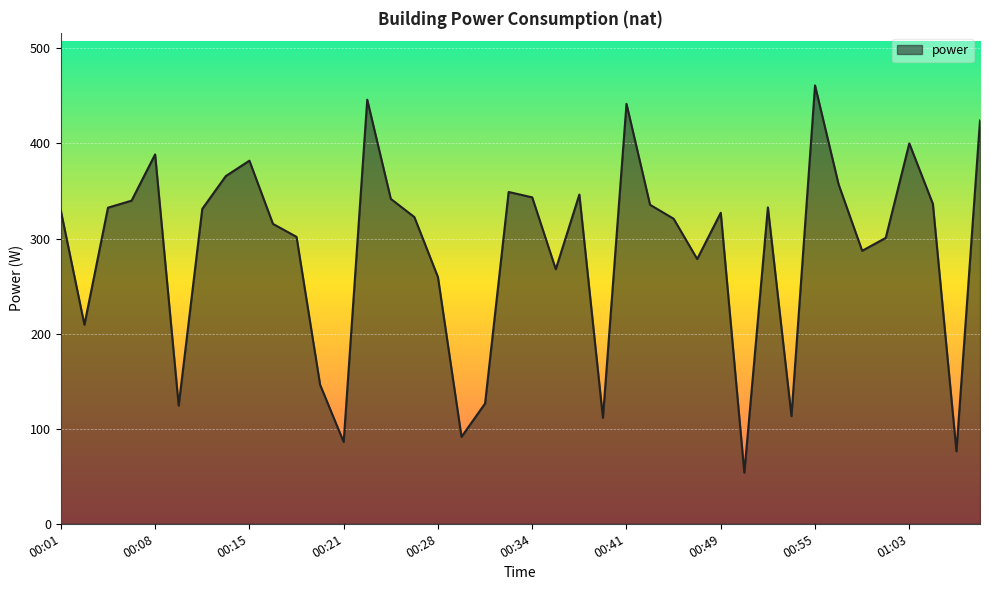

What is the difference between the maximum and minimum values?

407.3